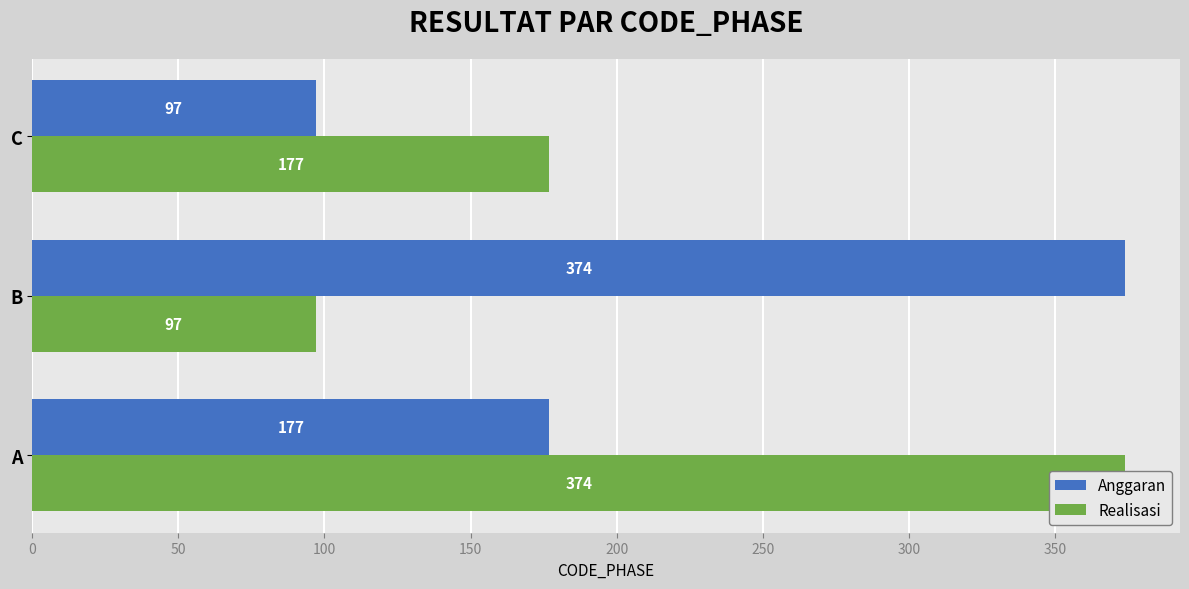

Which series has the widest spread of values?

Anggaran